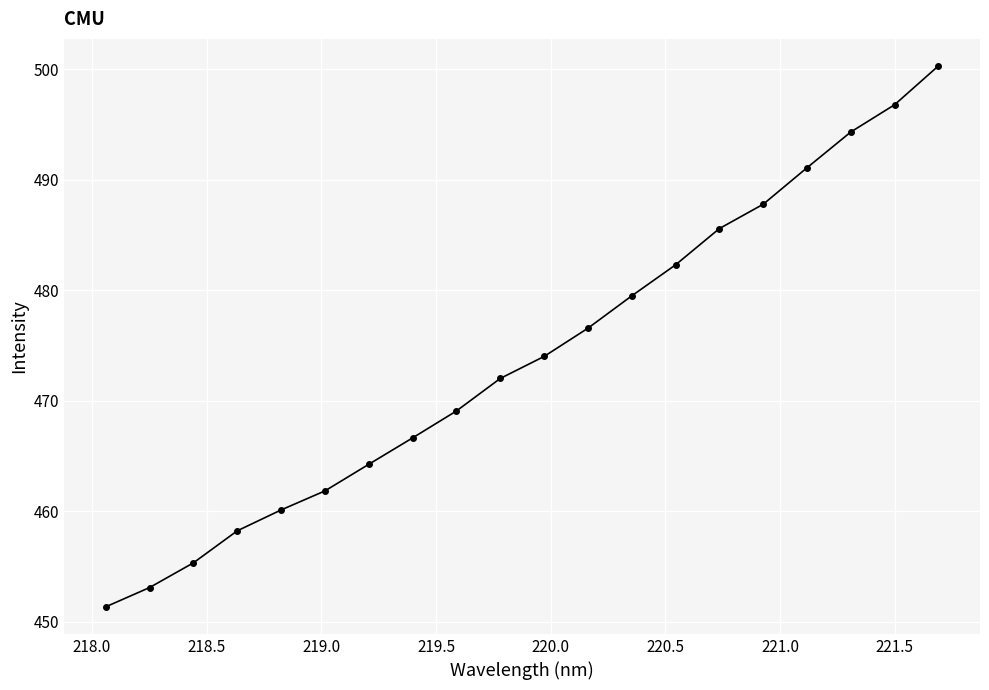

What is the value of the 8th point from the left?

466.6